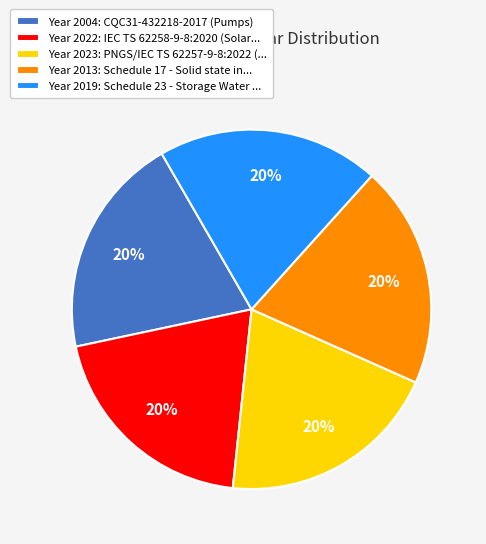

Does any single category account for the majority?

No